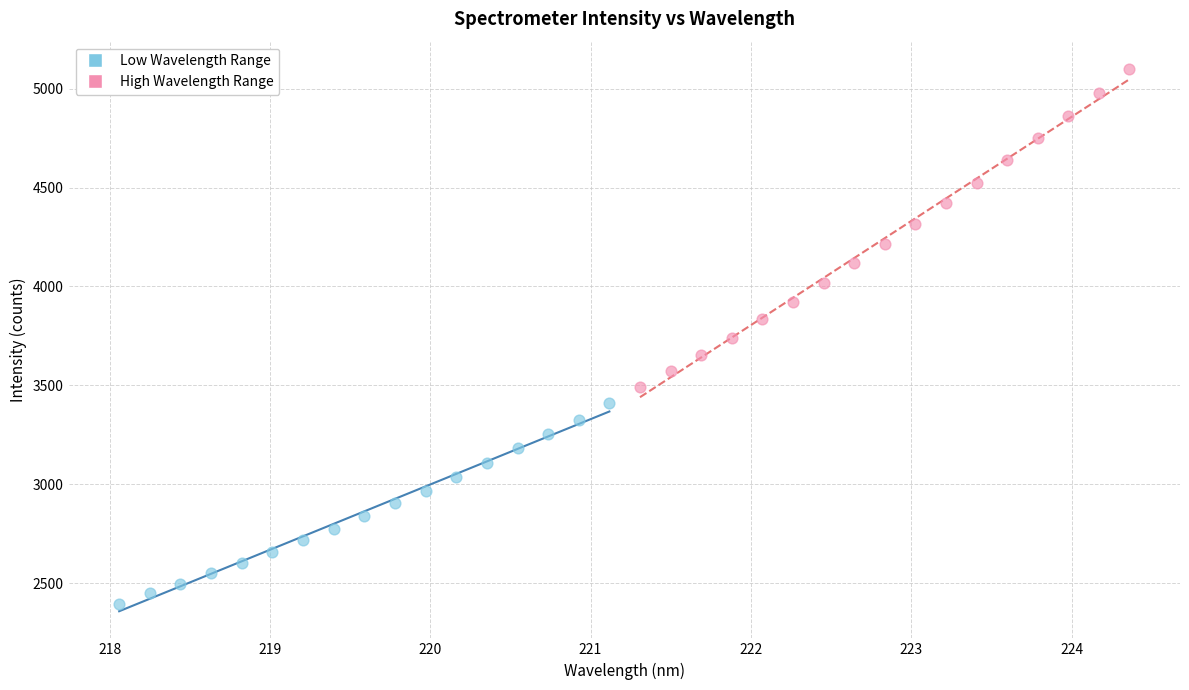

Which series contains the highest Y value?

High Wavelength Range